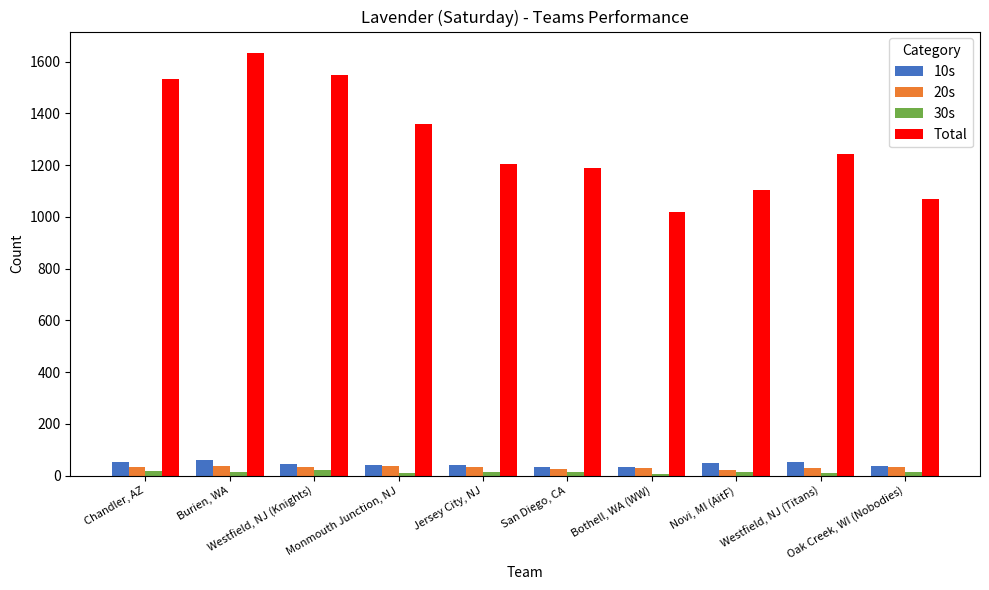

Which series has the largest total across all categories?

Total